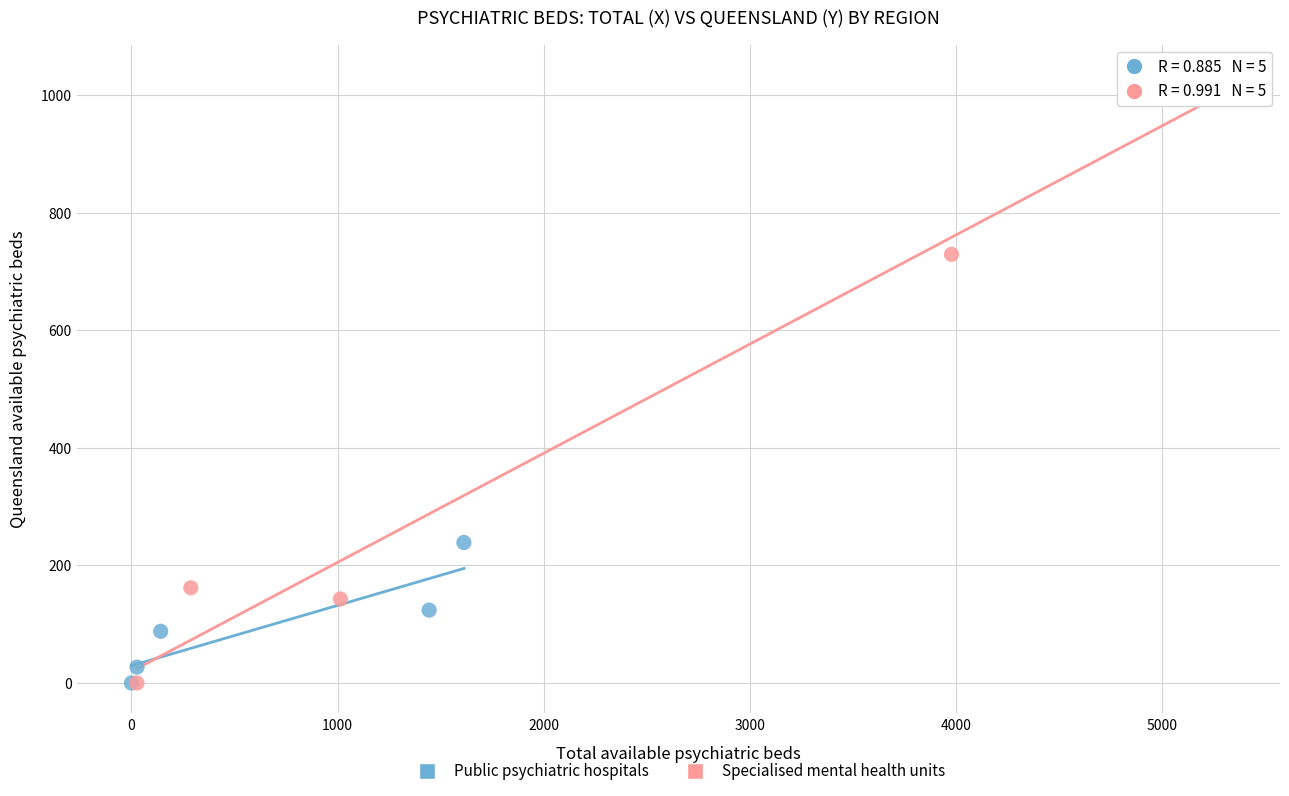

Which series reaches the maximum Y coordinate?

Specialised mental health units